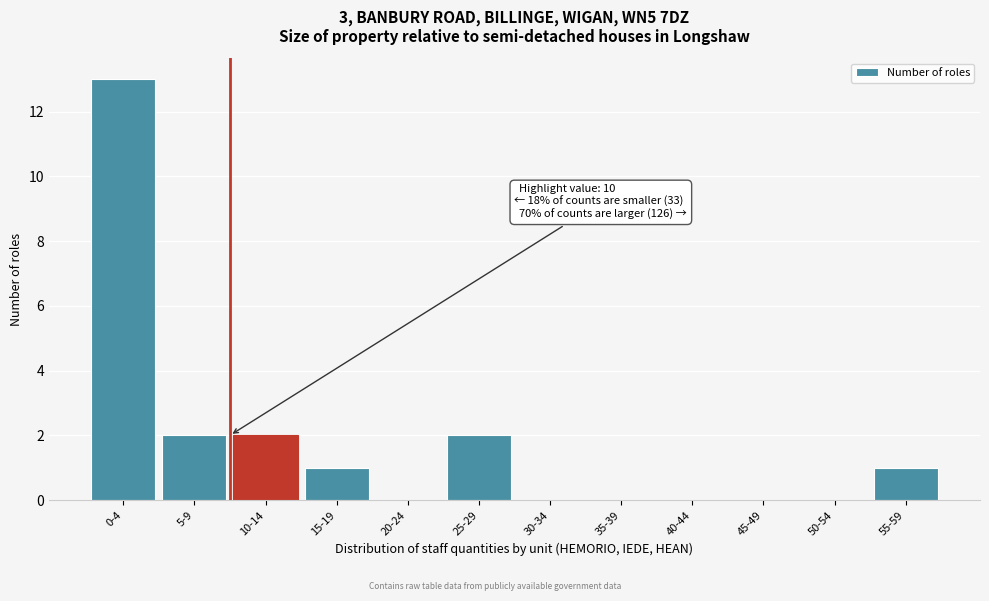

Which label corresponds to the largest value in the chart?

0-4